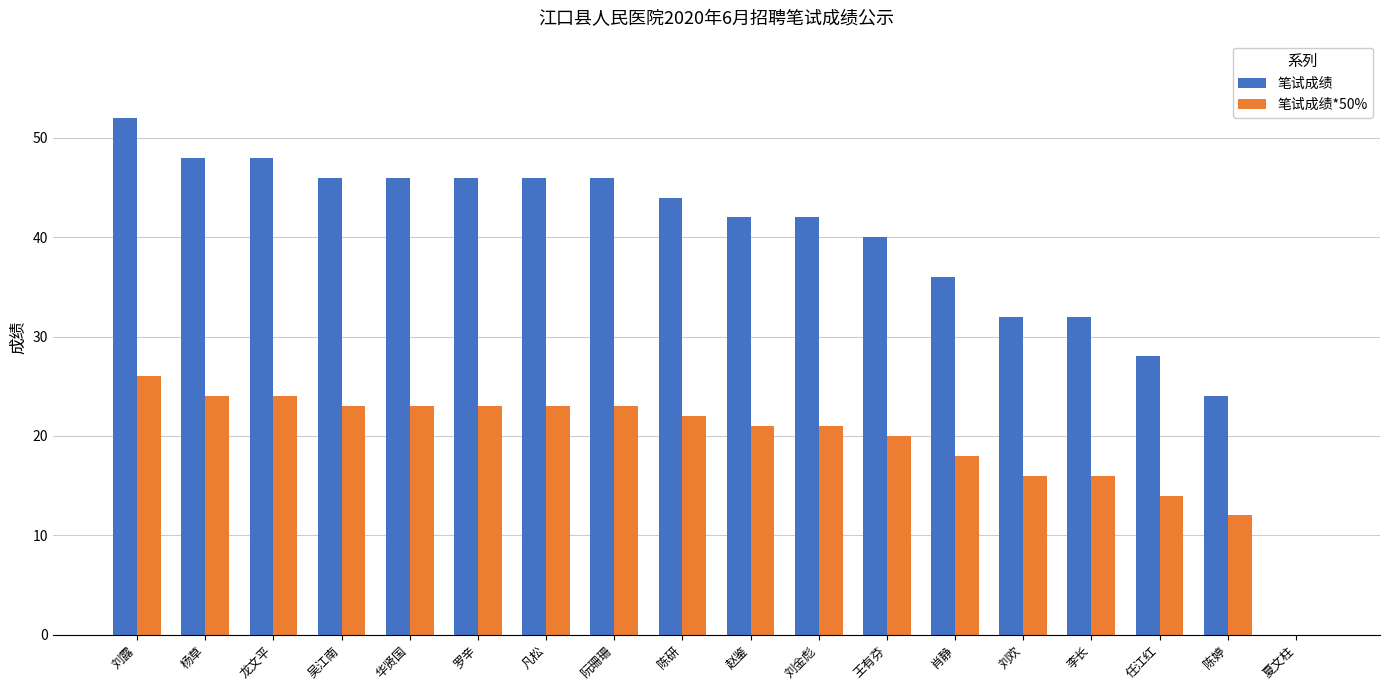

Which series changed the most between 赵鉴 and 任江红?

笔试成绩